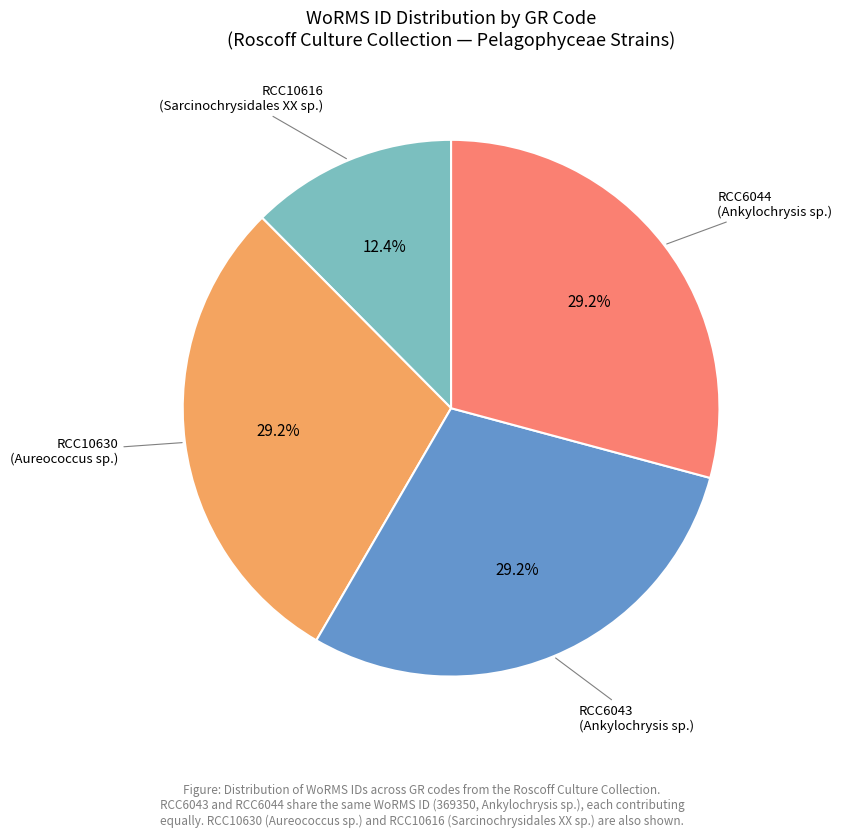

Is there any slice that represents more than half of the pie?

No